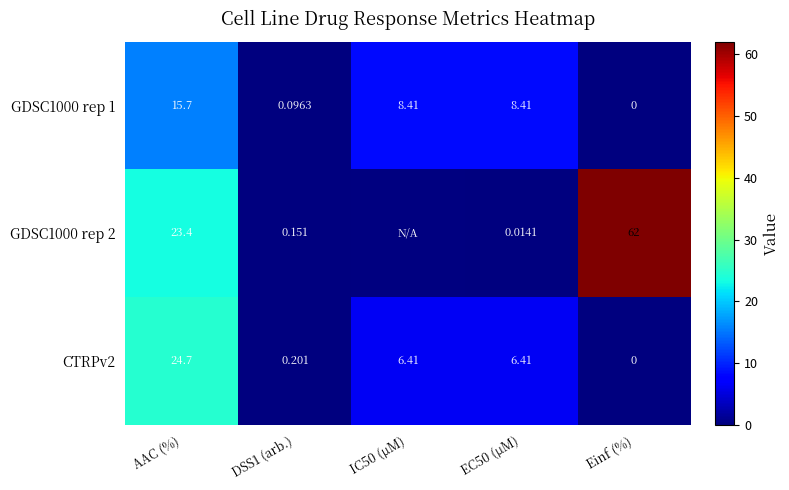

Rank the series at AAC (%) from lowest to highest value.

GDSC1000 rep 1, GDSC1000 rep 2, CTRPv2